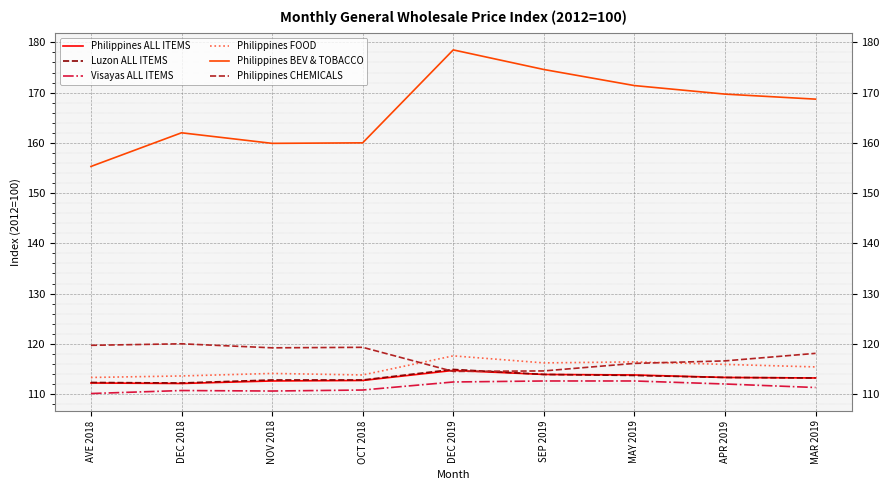

Which category has the highest value across all series?

DEC 2019